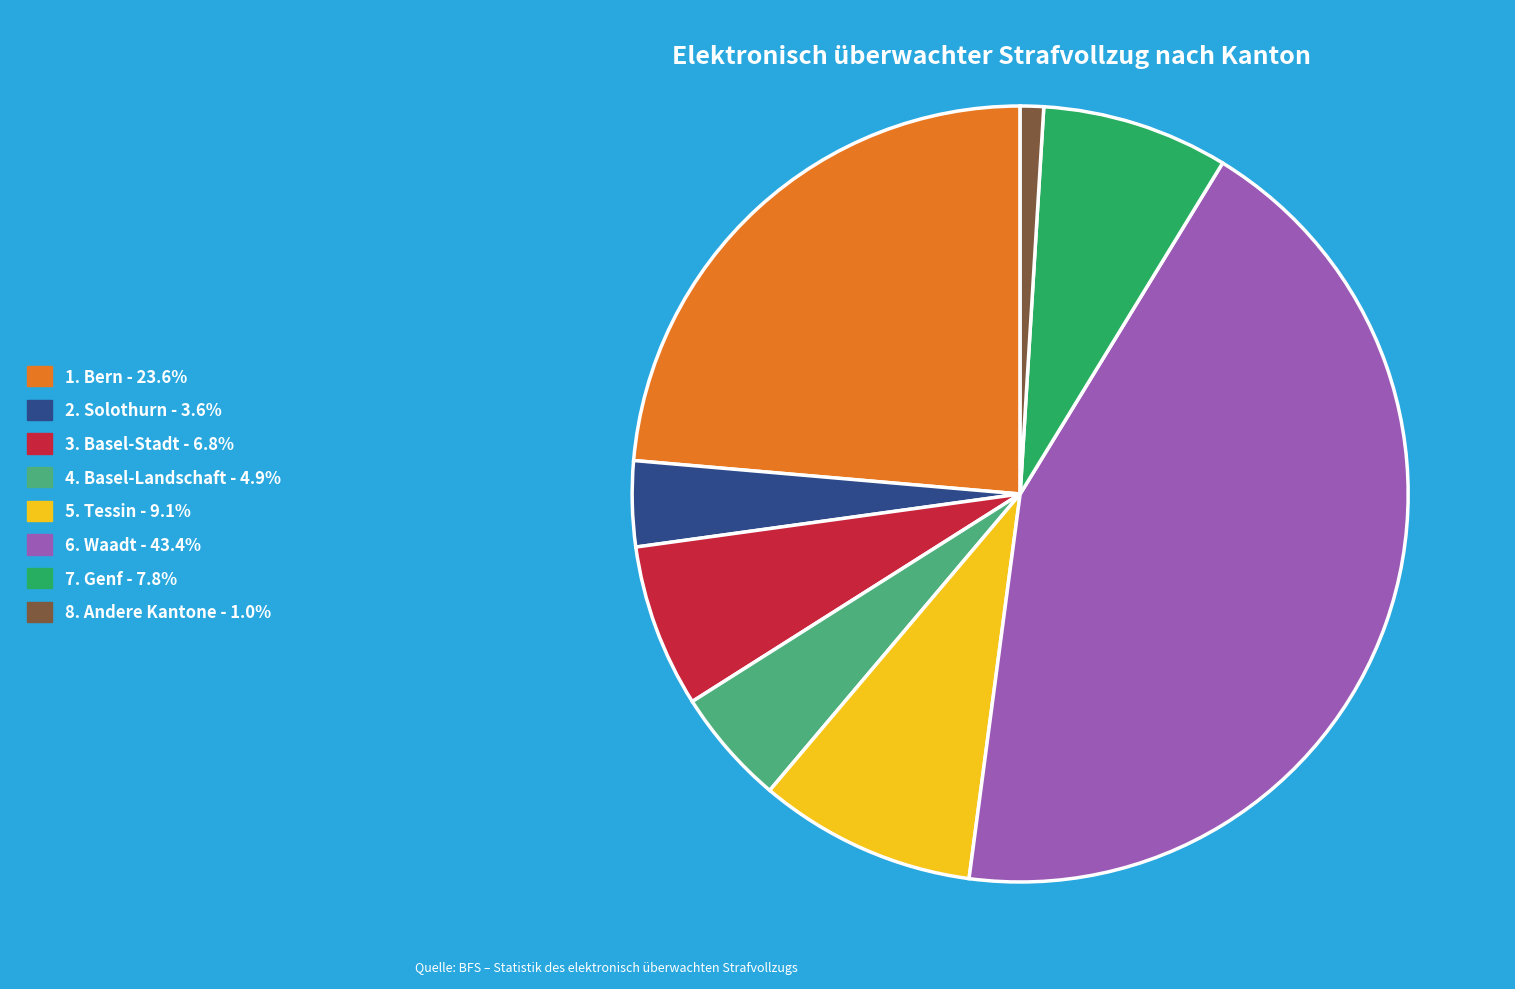

Does any single category account for the majority?

No